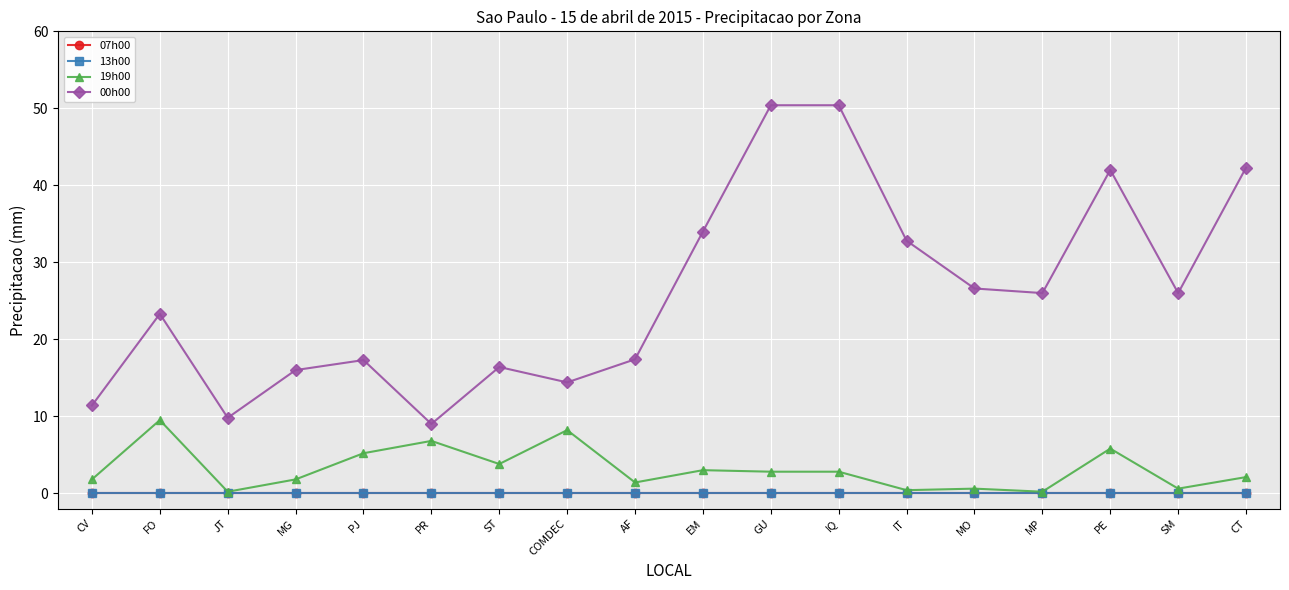

The value of 00h00 at JT is 9.8. True or false?

True